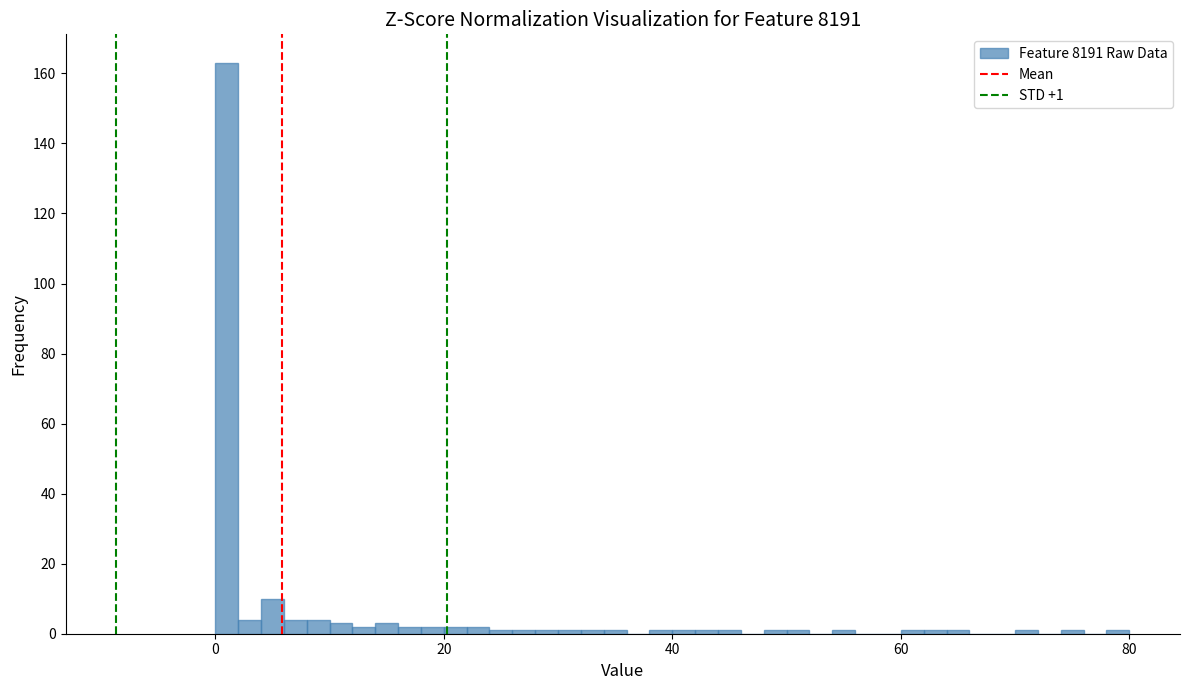

Around what value on the x-axis is the tallest bar? Give the approximate position of its centre, as read against the axis.

2